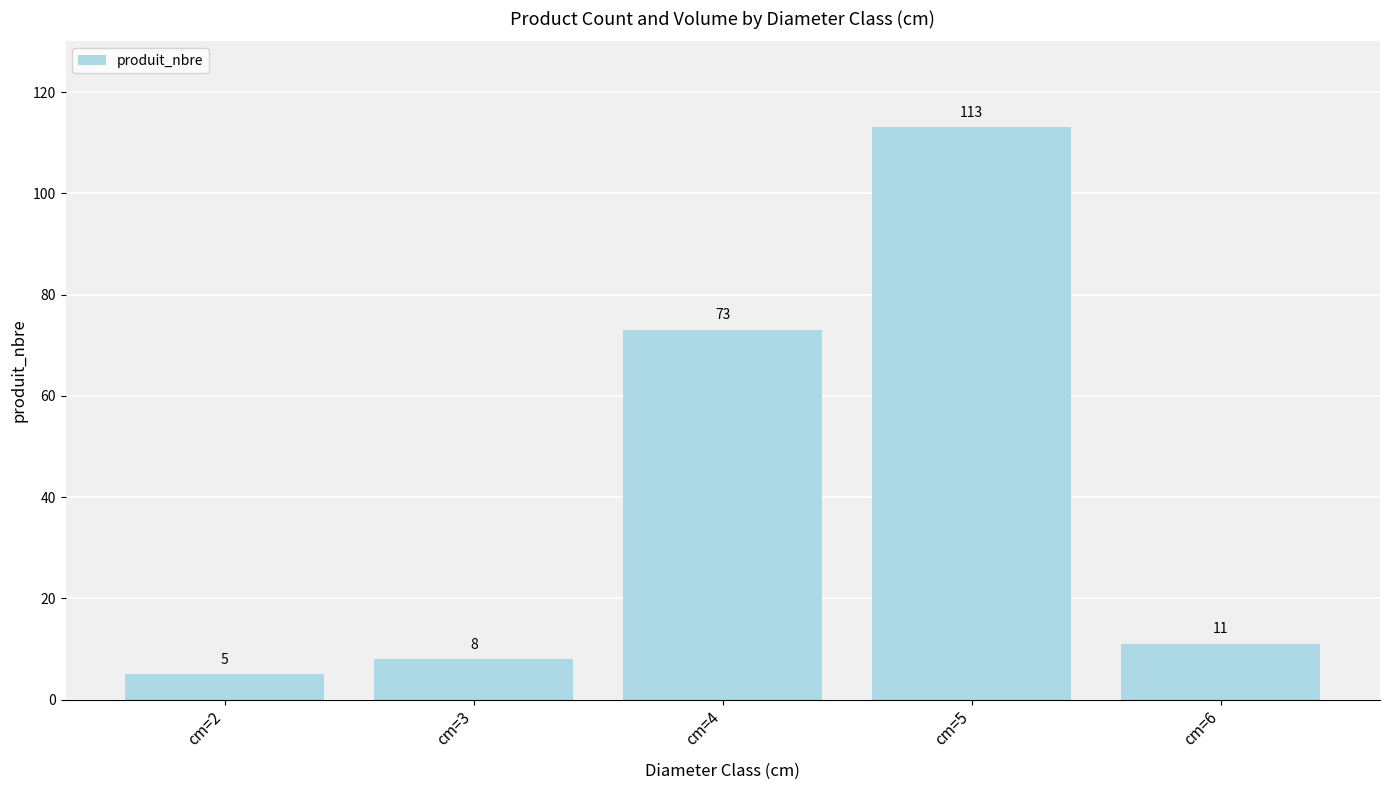

Rank the categories by value from lowest to highest.

cm=2, cm=3, cm=6, cm=4, cm=5